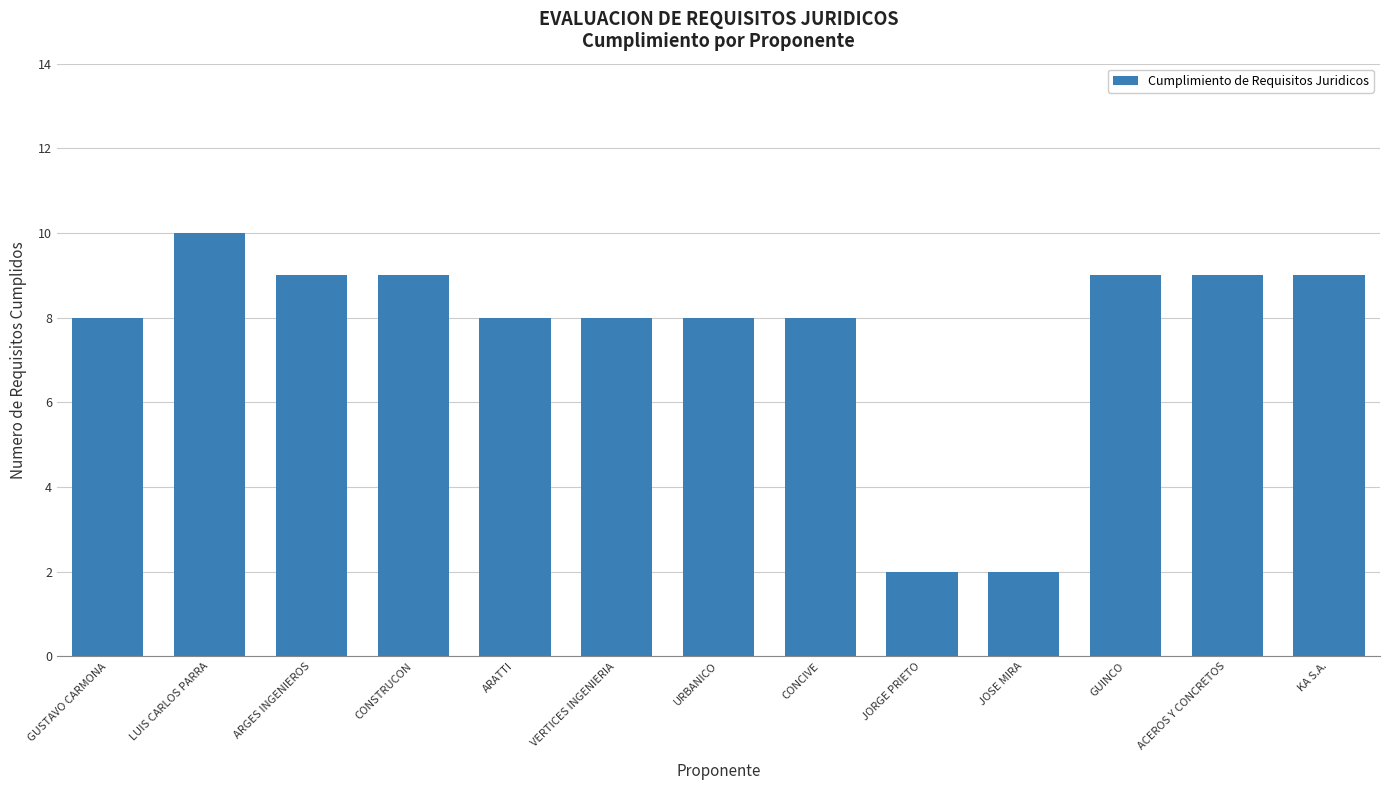

Reading left to right, what are all the values shown in this chart?

8	10	9	9	8	8	8	8	2	2	9	9	9